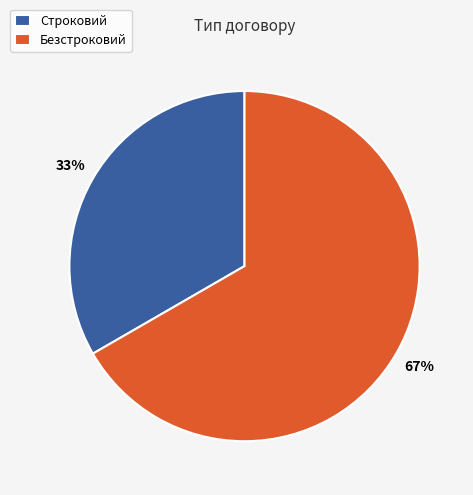

What is the largest slice in the pie chart?

Безстроковий